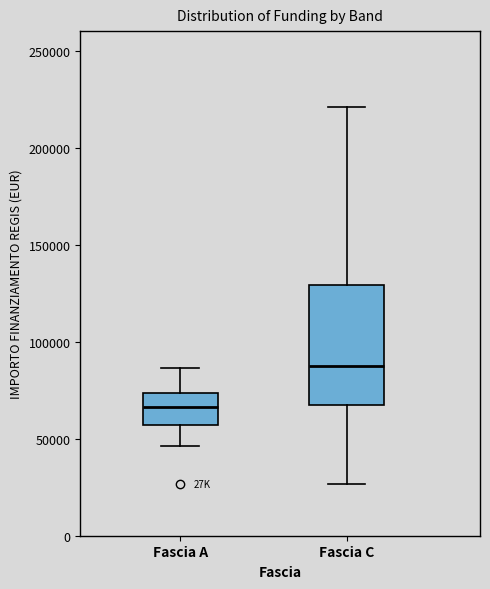

Which box has the highest median line?

Fascia C